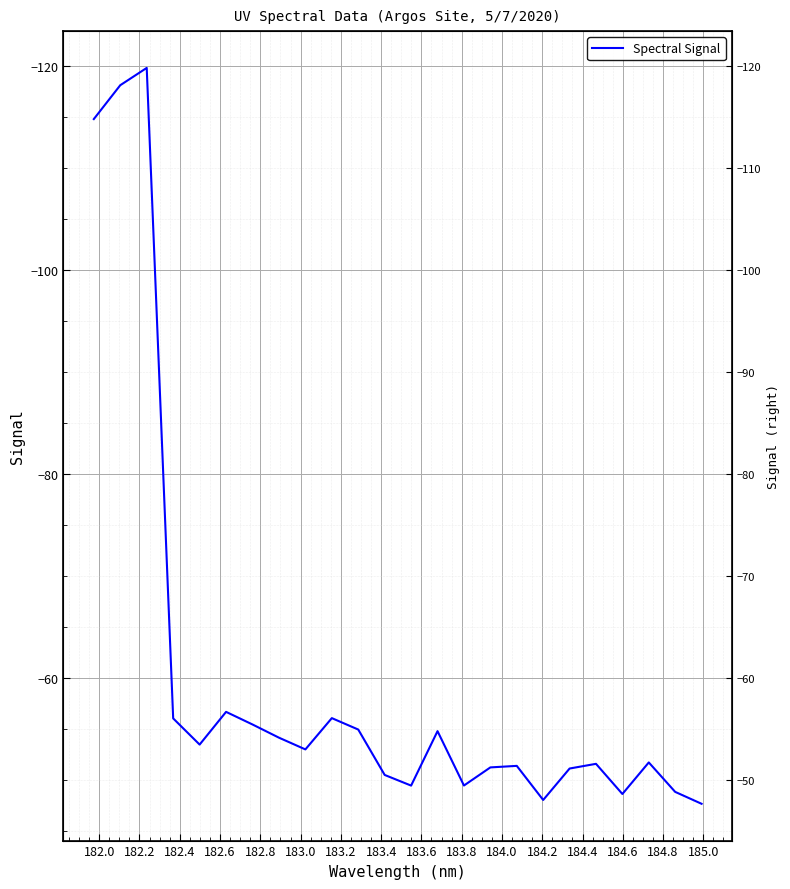

True or false: the data shows -51.2 at 184.8.

True